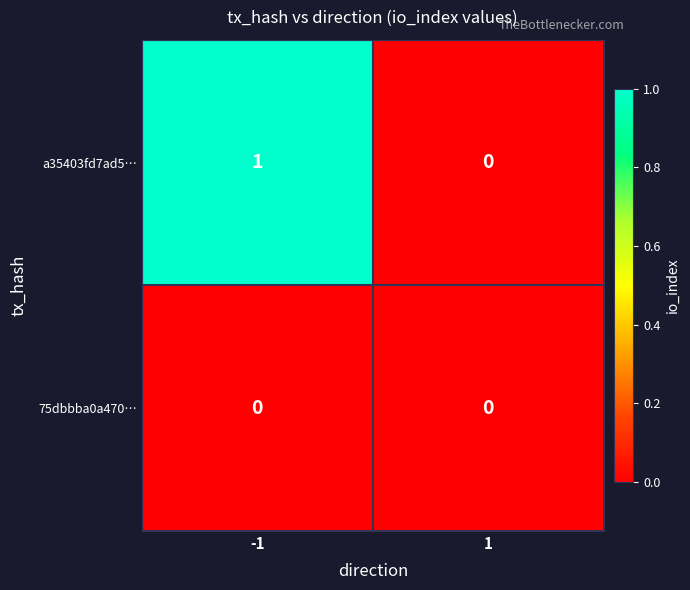

Reading left to right, list all the values displayed in this chart.

a35403fd7ad5…: -1=1	1=0
75dbbba0a470…: -1=0	1=0